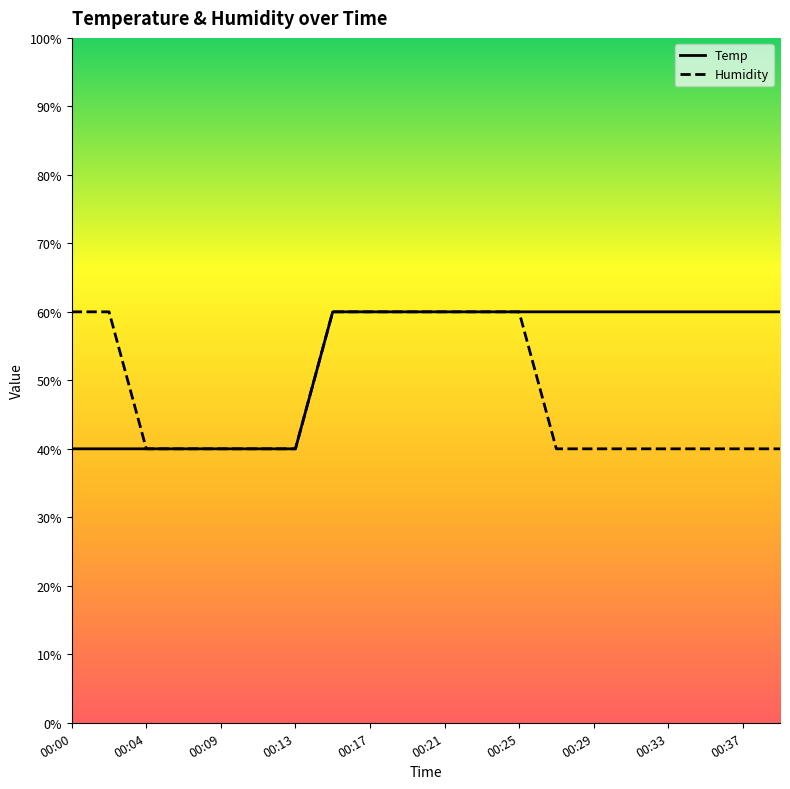

What is the lowest value of the Humidity series?

40.0